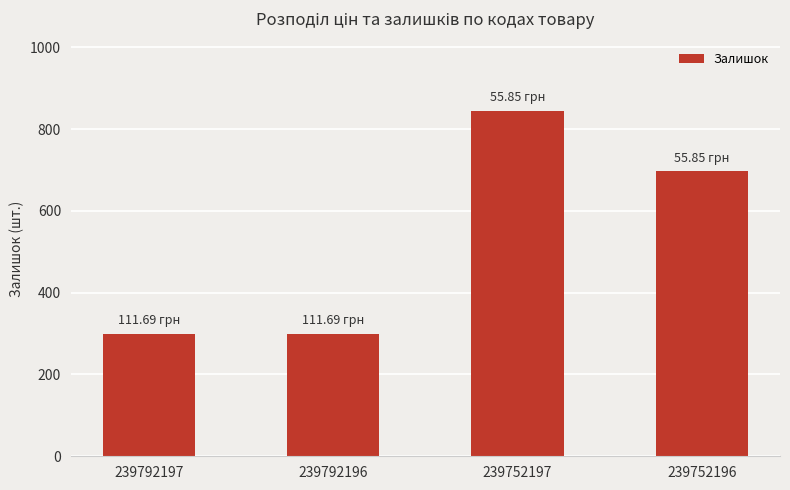

What is the difference between the second highest and minimum values?

398